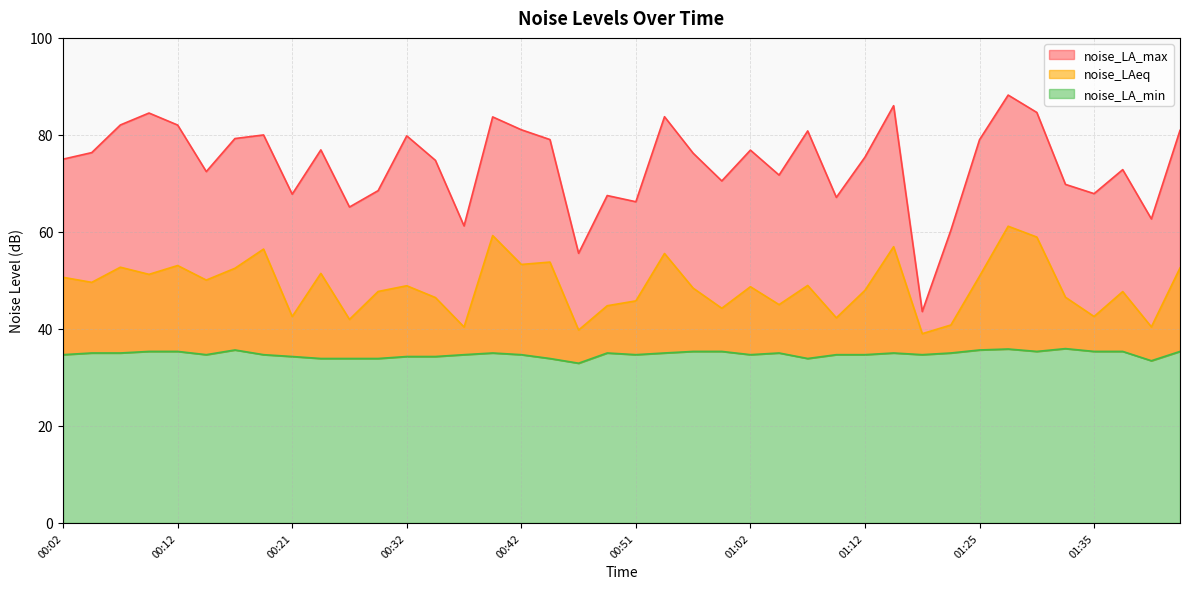

Is the value of noise_LA_min at 00:51 greater than the value of noise_LA_max at 00:57?

No